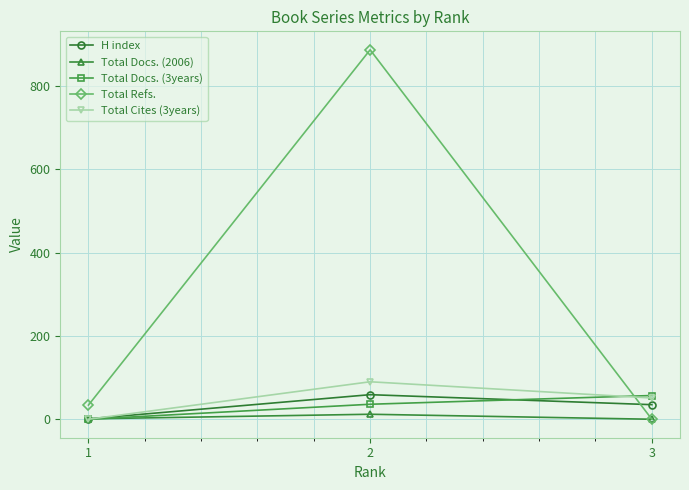

At which label is Total Cites (3years) closest to 45?

3